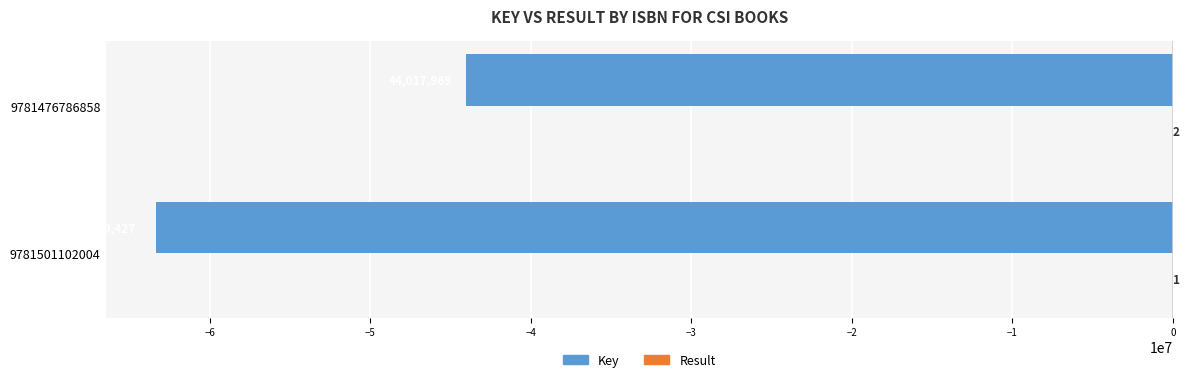

At which category is the sum across all series the highest?

9781476786858